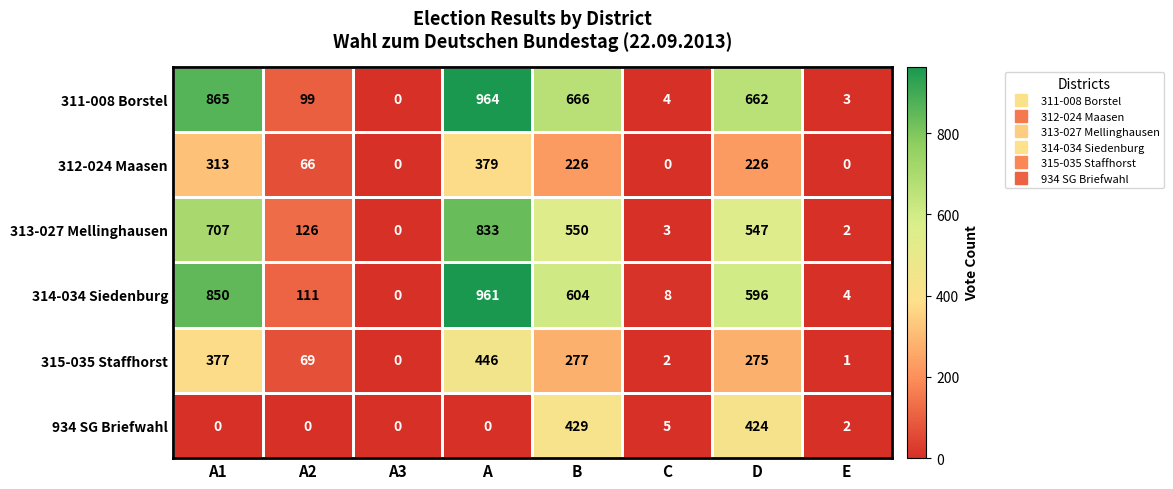

True or false: 311-008 Borstel has a value of 872 at D.

False